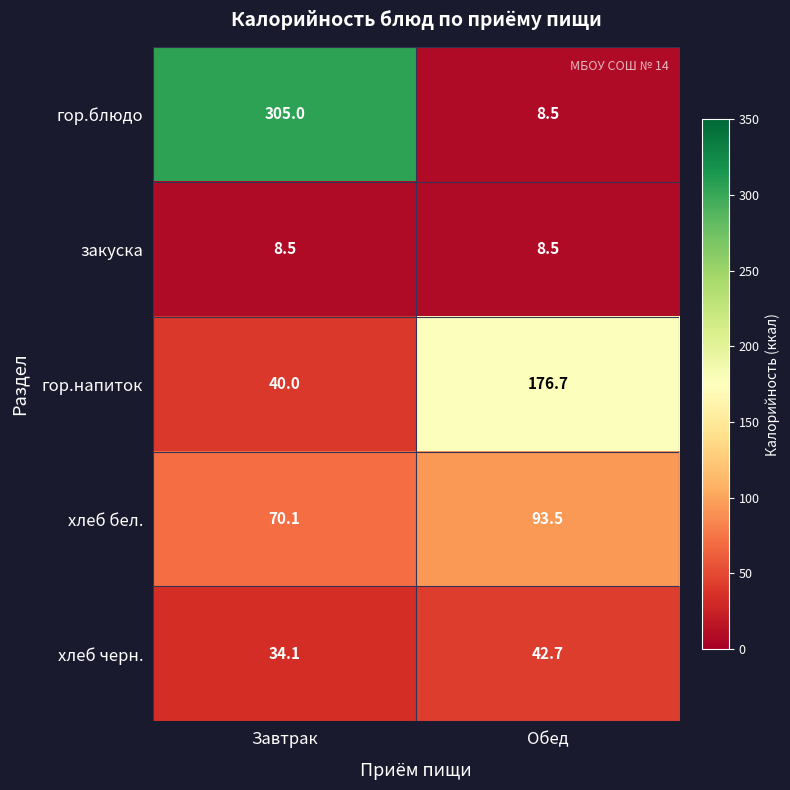

Read the хлеб бел. value at Завтрак.

70.1